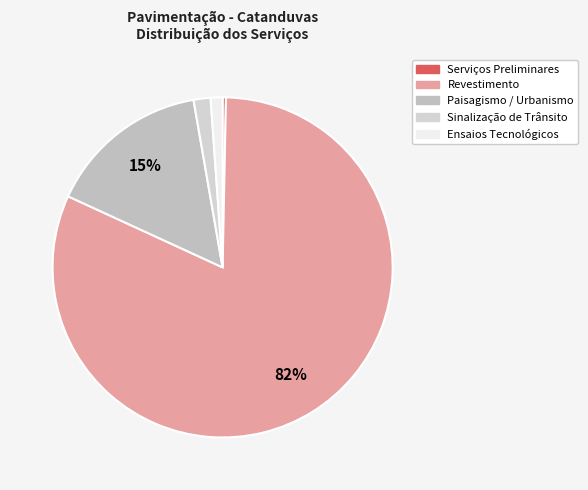

Which category has the biggest portion of the pie?

REVESTIMENTO